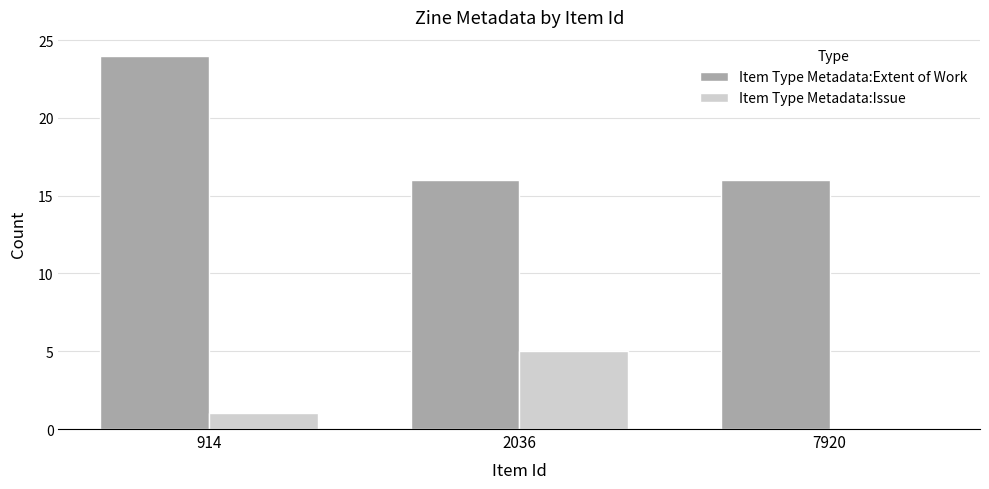

Which category has the highest value across all series?

914